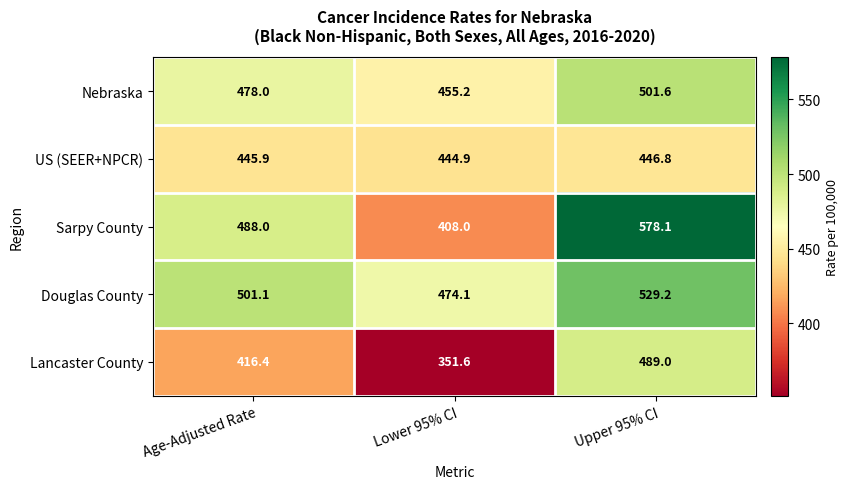

Reading left to right, what are all the values shown in this chart?

Nebraska: Age-Adjusted Rate=478.0	Lower 95% CI=455.2	Upper 95% CI=501.6
US (SEER+NPCR): Age-Adjusted Rate=445.9	Lower 95% CI=444.9	Upper 95% CI=446.8
Sarpy County: Age-Adjusted Rate=488.0	Lower 95% CI=408.0	Upper 95% CI=578.1
Douglas County: Age-Adjusted Rate=501.1	Lower 95% CI=474.1	Upper 95% CI=529.2
Lancaster County: Age-Adjusted Rate=416.4	Lower 95% CI=351.6	Upper 95% CI=489.0